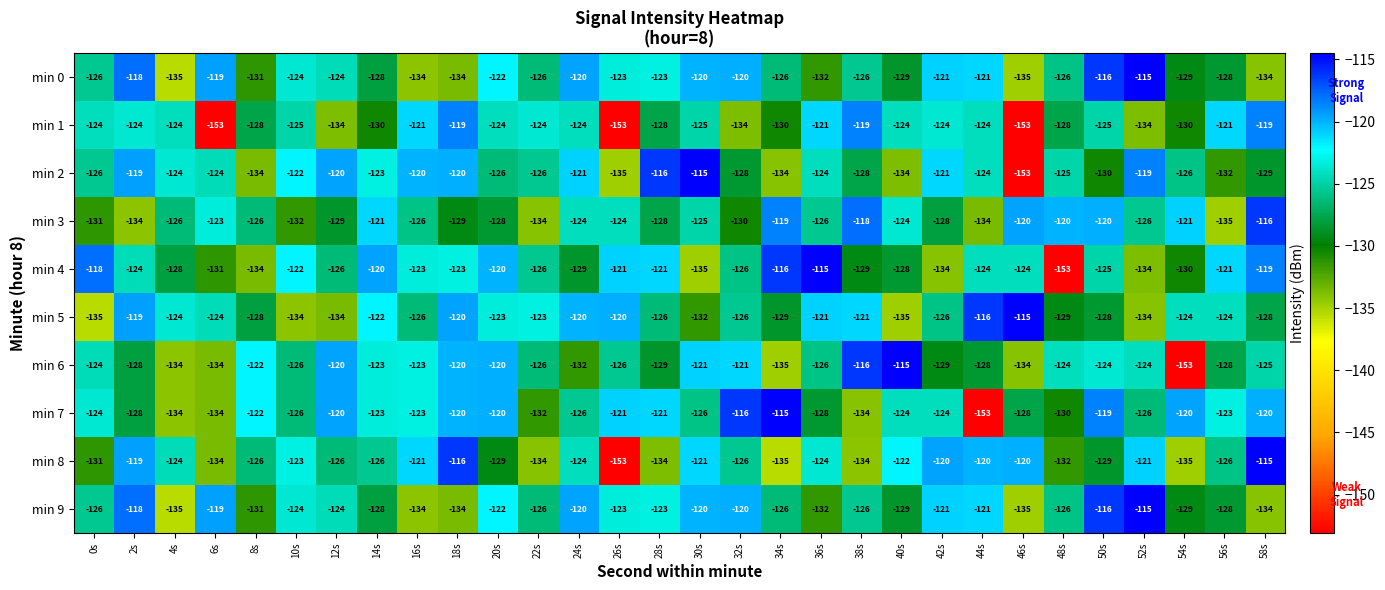

What is the minimum value for min 2?

-153